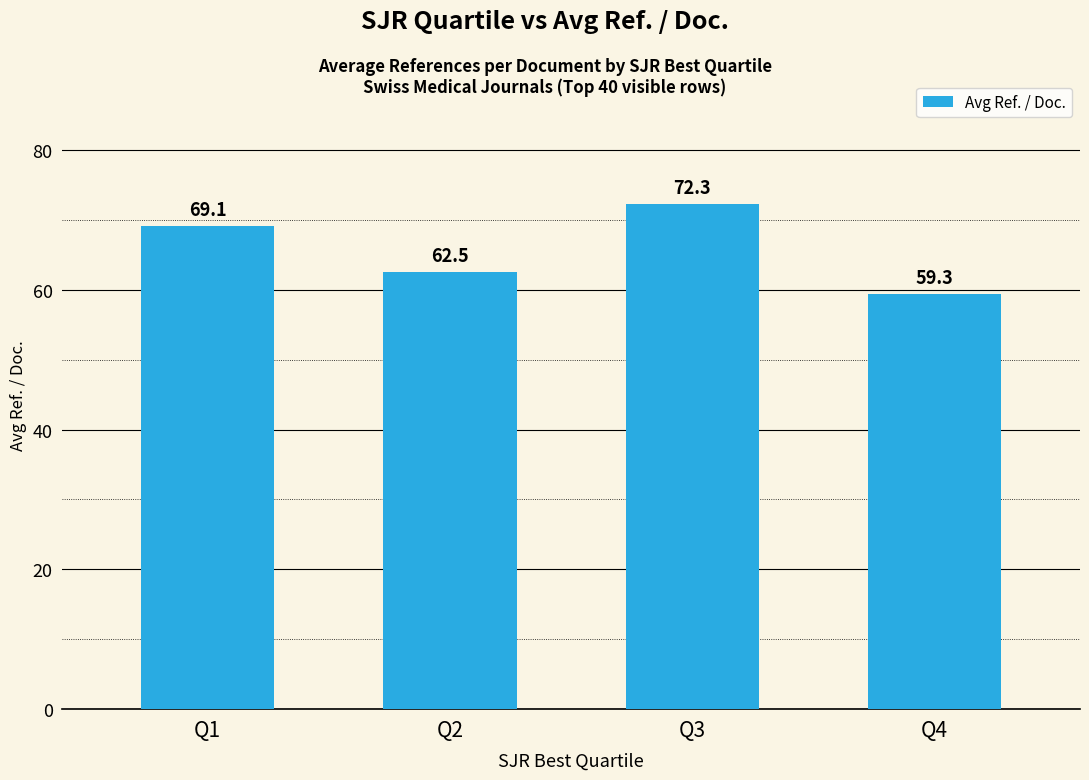

Reading left to right, transcribe all the data shown in this chart.

Q1=69.1	Q2=62.5	Q3=72.3	Q4=59.3